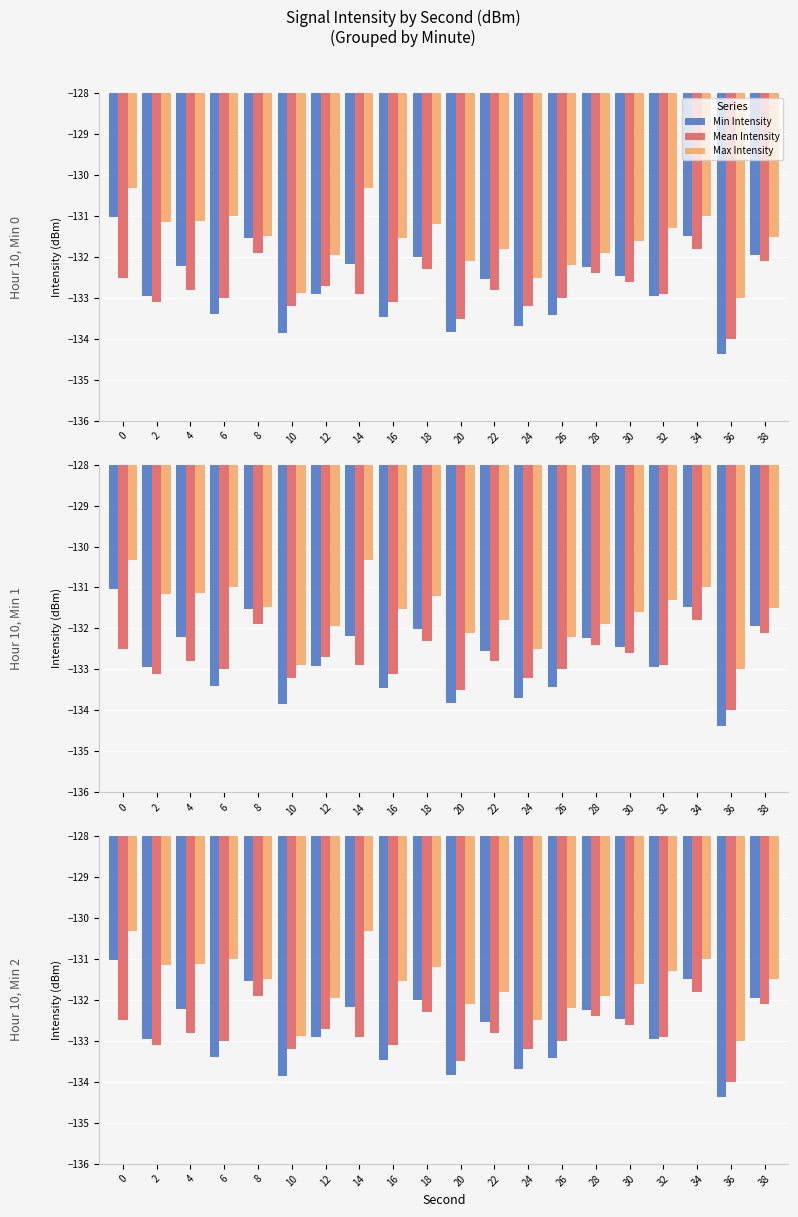

How many bars are there in each group?

3